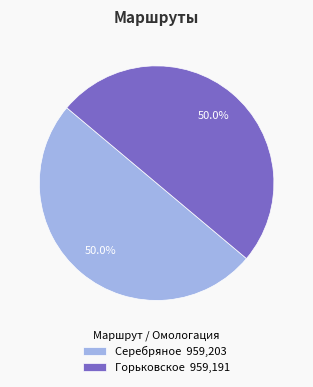

Approximately how many times larger is the value at Серебряное compared to Горьковское?

1.0